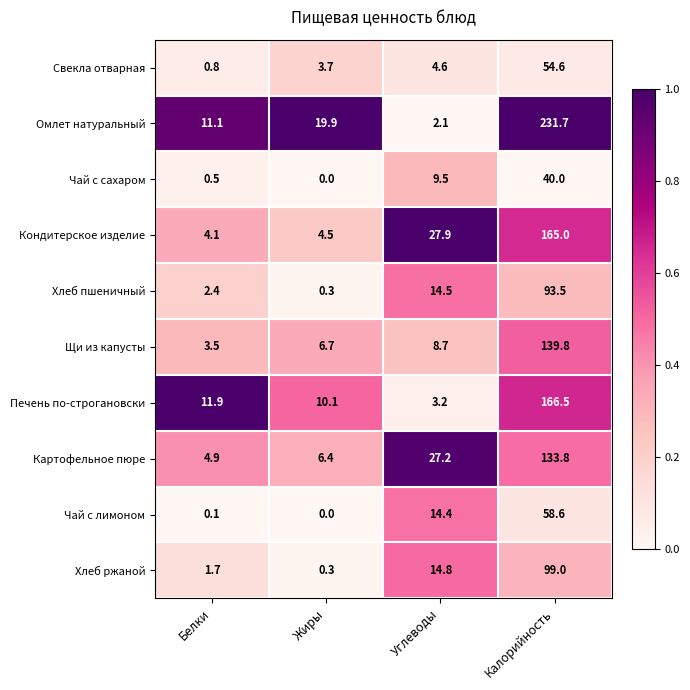

Which series has the widest spread of values?

Омлет натуральный